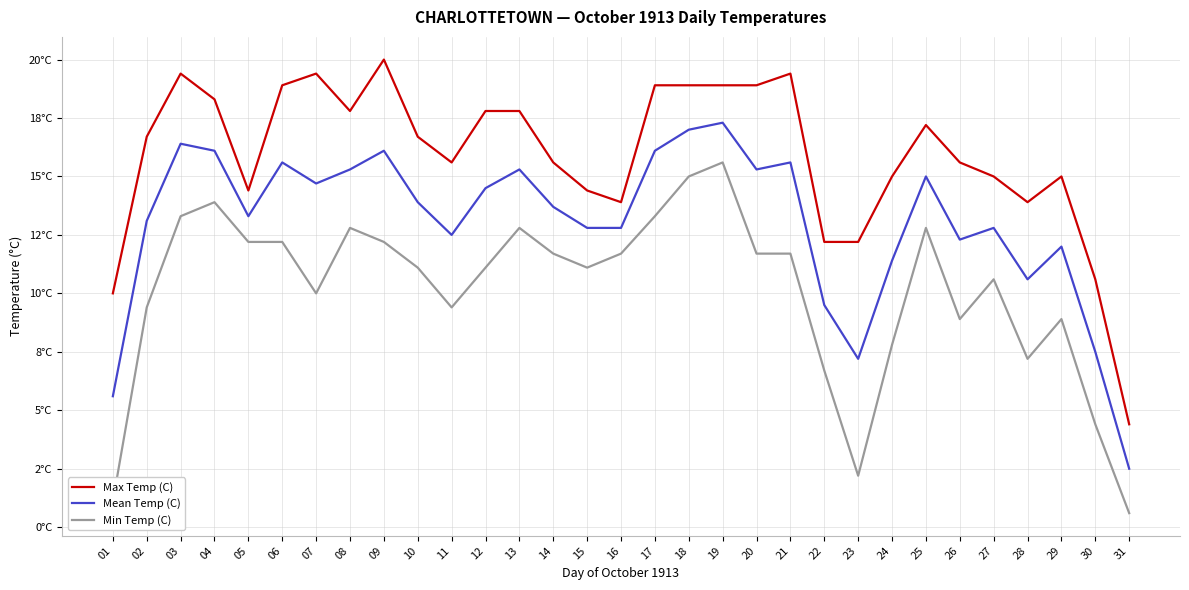

What is the difference between the Min Temp (C) values at 17 and 28?

6.1